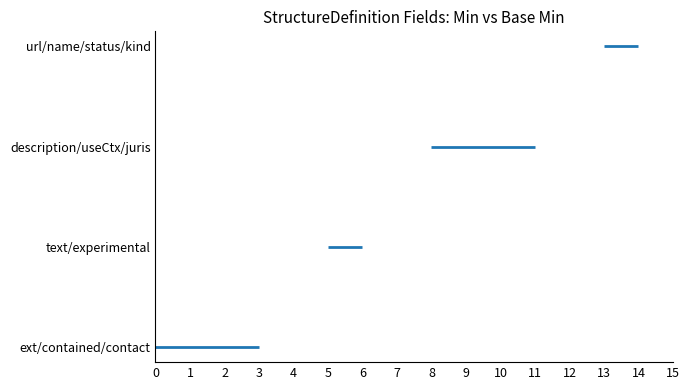

The text/experimental series shows 1 at 5. True or false?

True